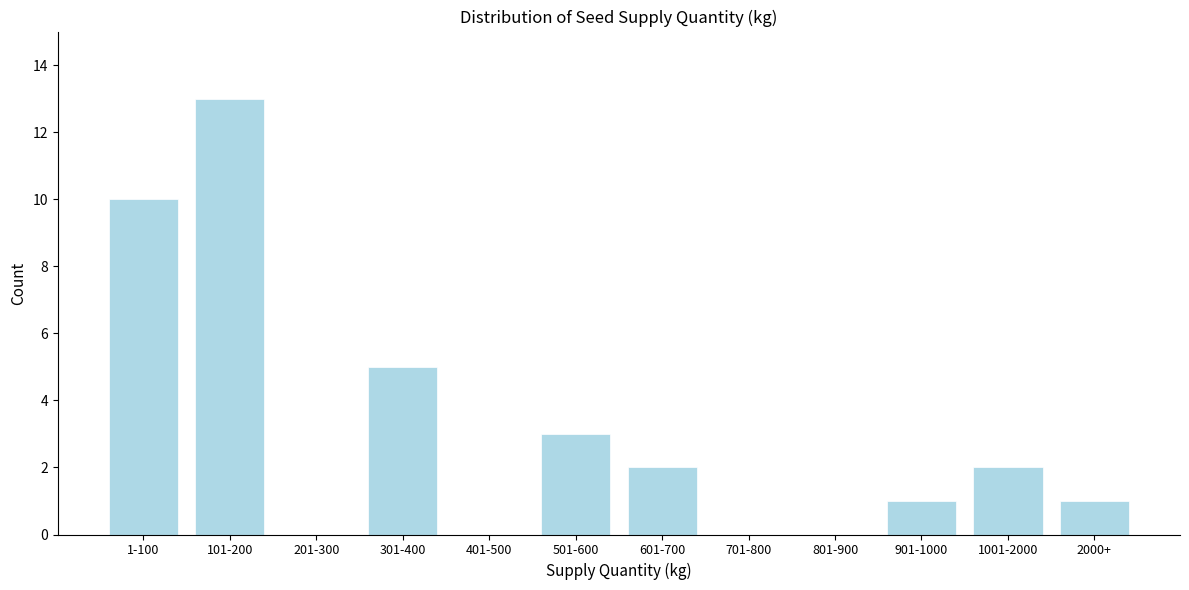

Reading left to right, transcribe all the data shown in this chart.

1-100=10	101-200=13	201-300=0	301-400=5	401-500=0	501-600=3	601-700=2	701-800=0	801-900=0	901-1000=1	1001-2000=2	2000+=1